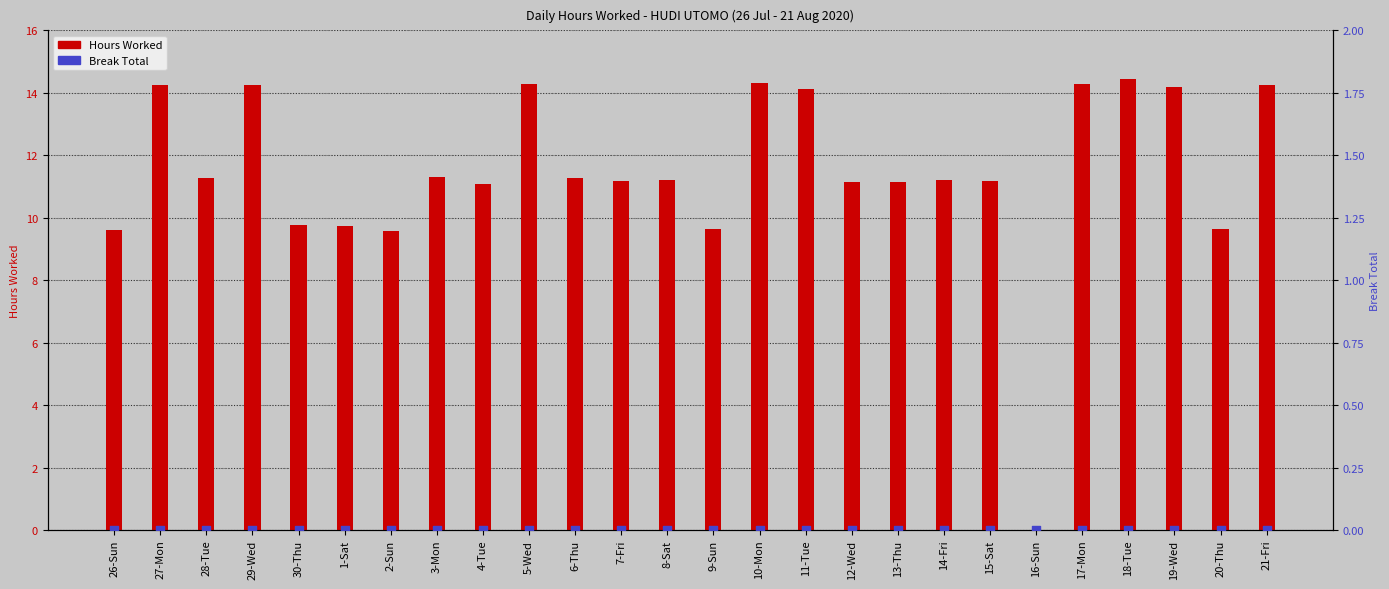

At which category is the sum across all series the highest?

18-Tue